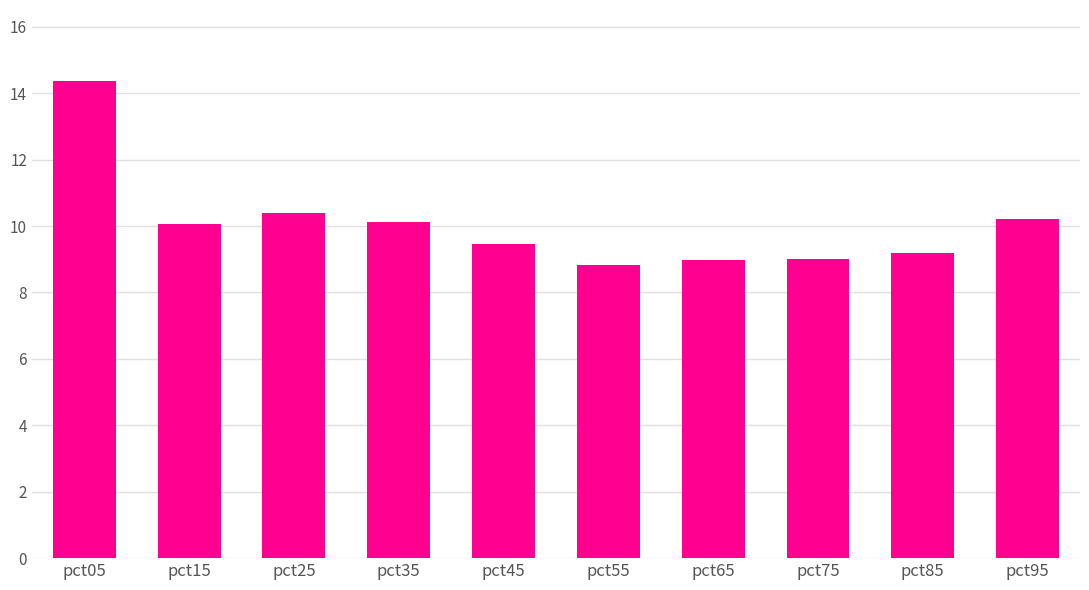

What is the value of the 3rd bar from the left?

10.4